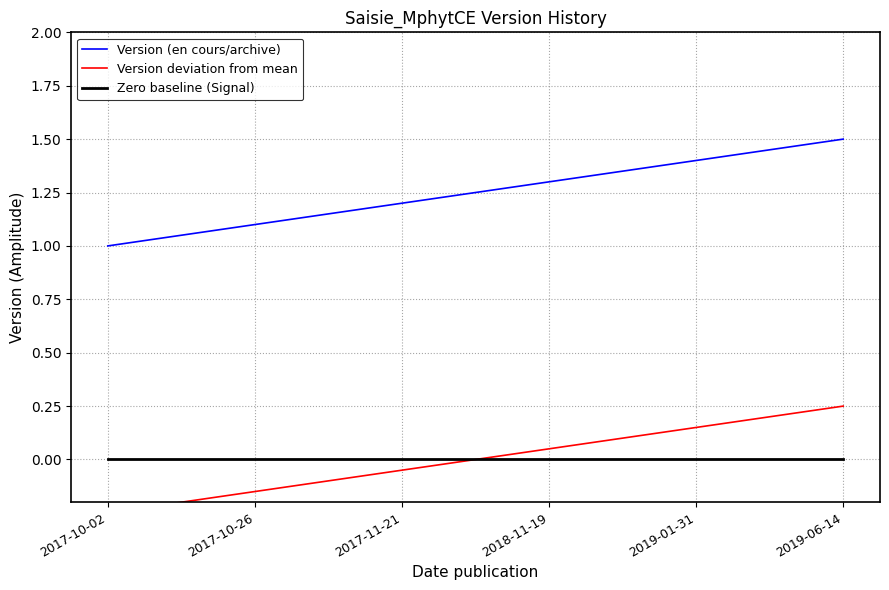

Approximately how many times larger is the value at 2017-10-02 compared to 2017-11-21?

0.8